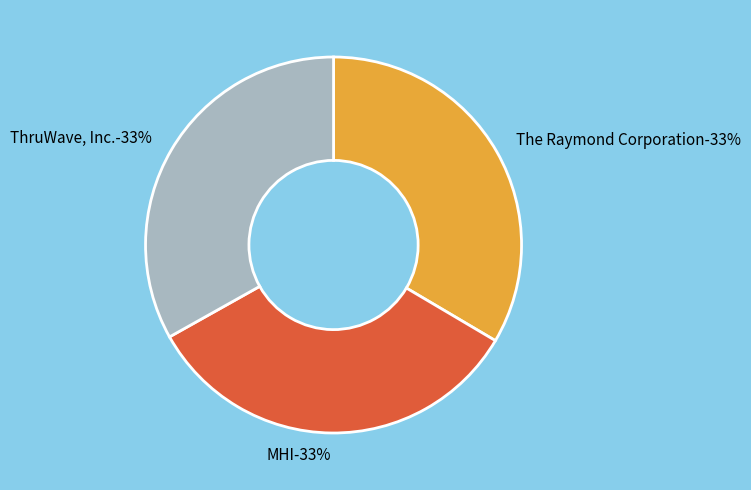

Does any single category account for the majority?

No